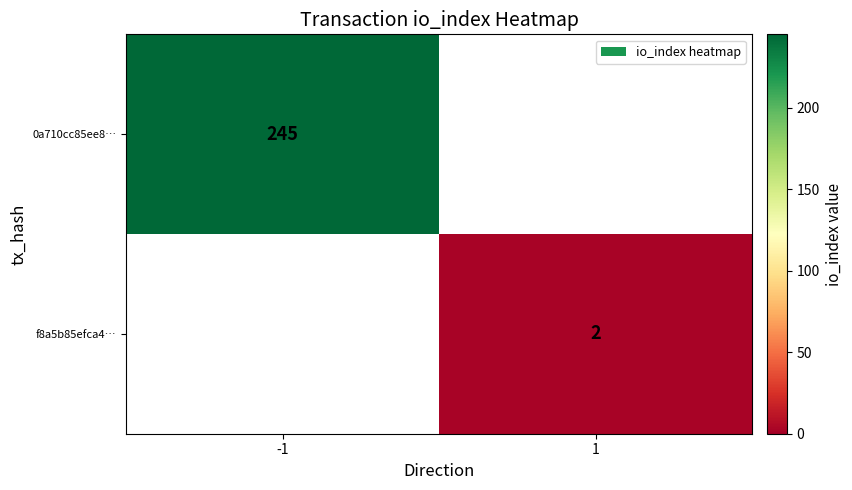

The 0a710cc85ee8… series shows 245 at -1. True or false?

True